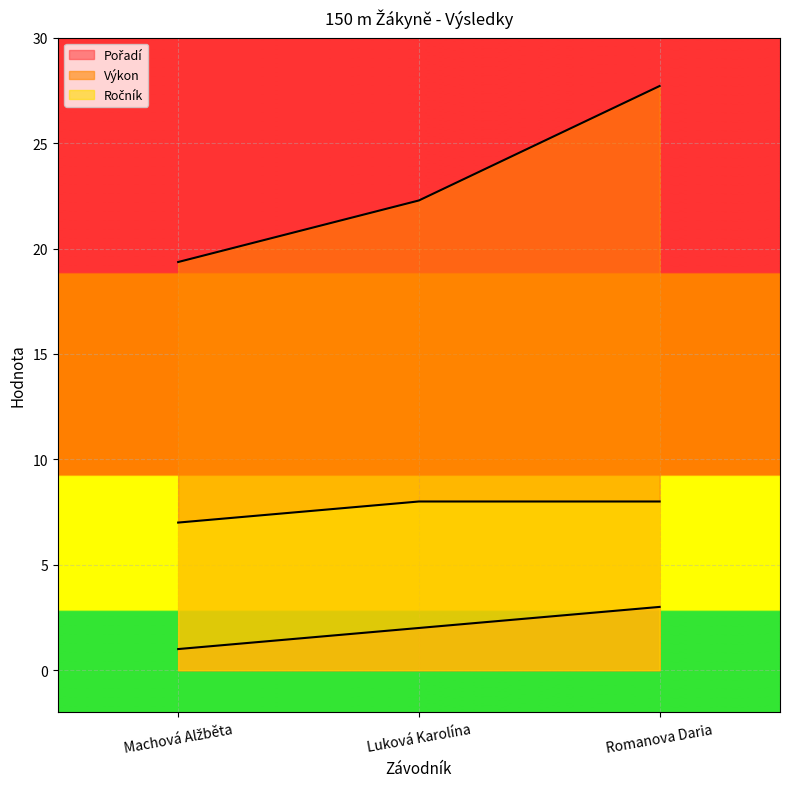

What is the total value across all series at Luková Karolína?

32.3